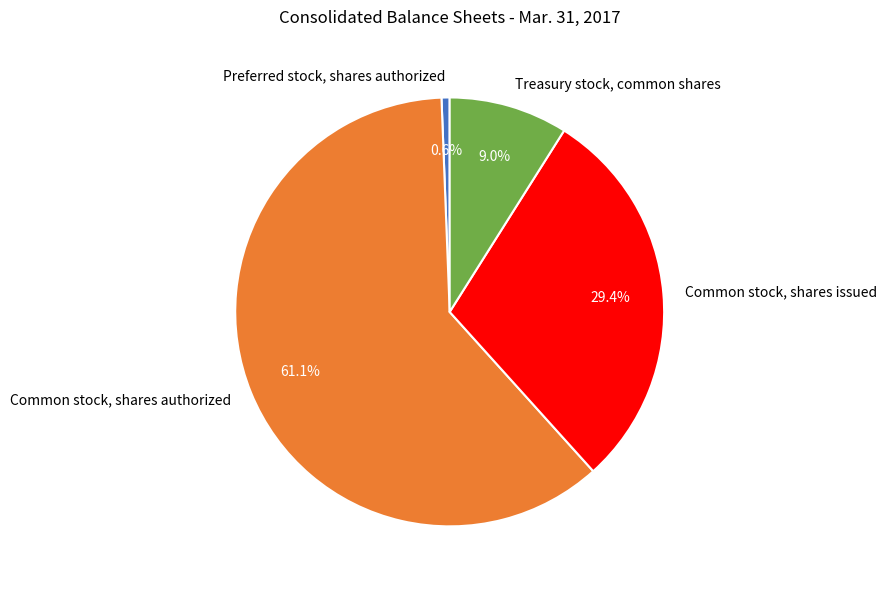

To the nearest percent, what is the combined percentage of Treasury stock, common shares and Common stock, shares issued?

38%